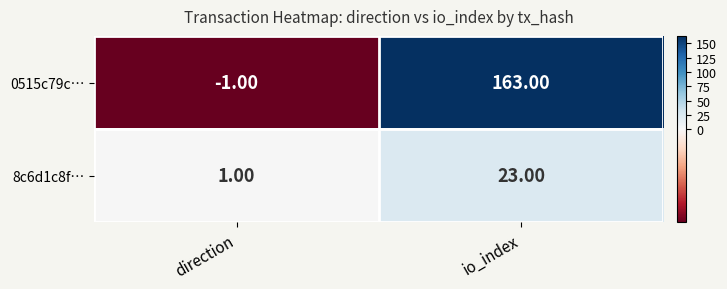

Which category has the highest value across all series?

io_index